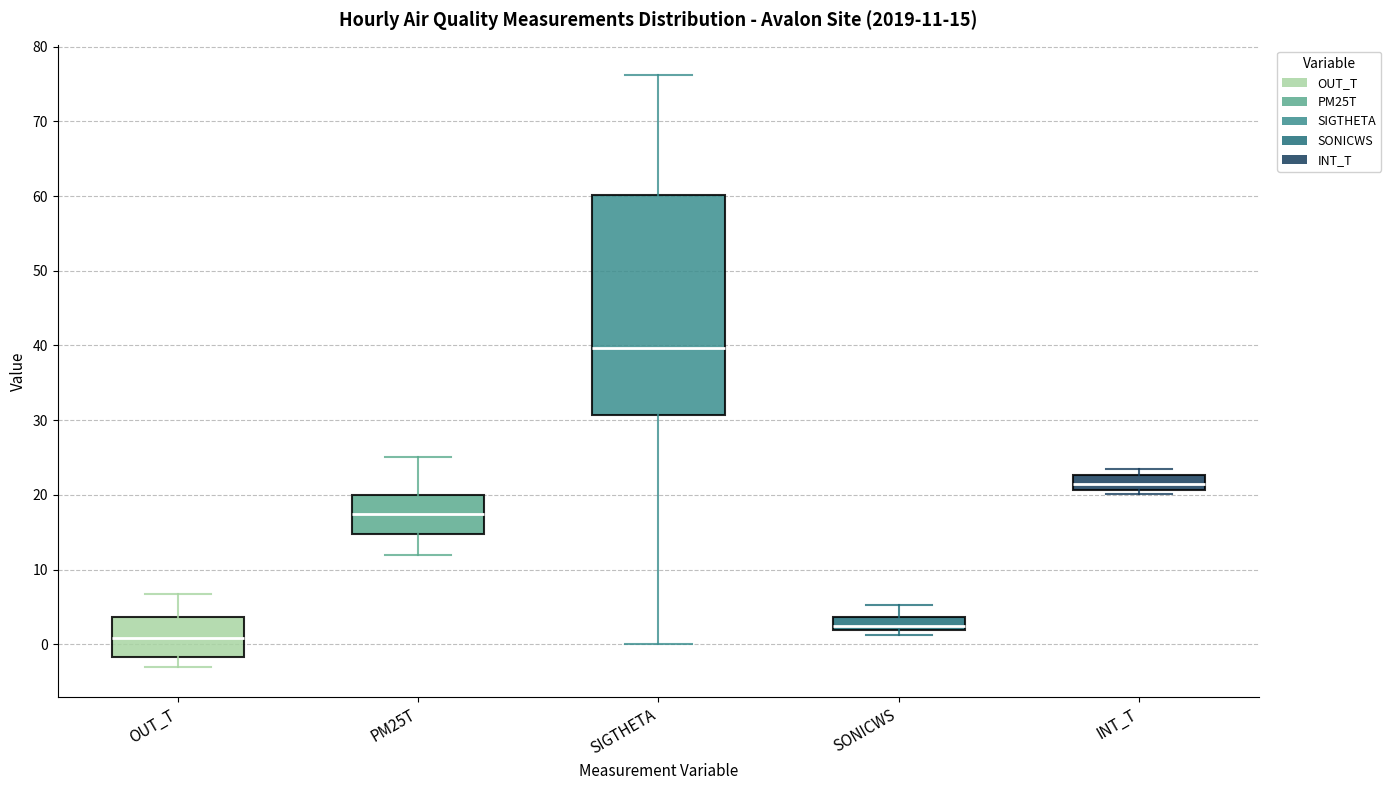

Comparing the boxes themselves (not the whiskers), which one is the tallest?

SIGTHETA